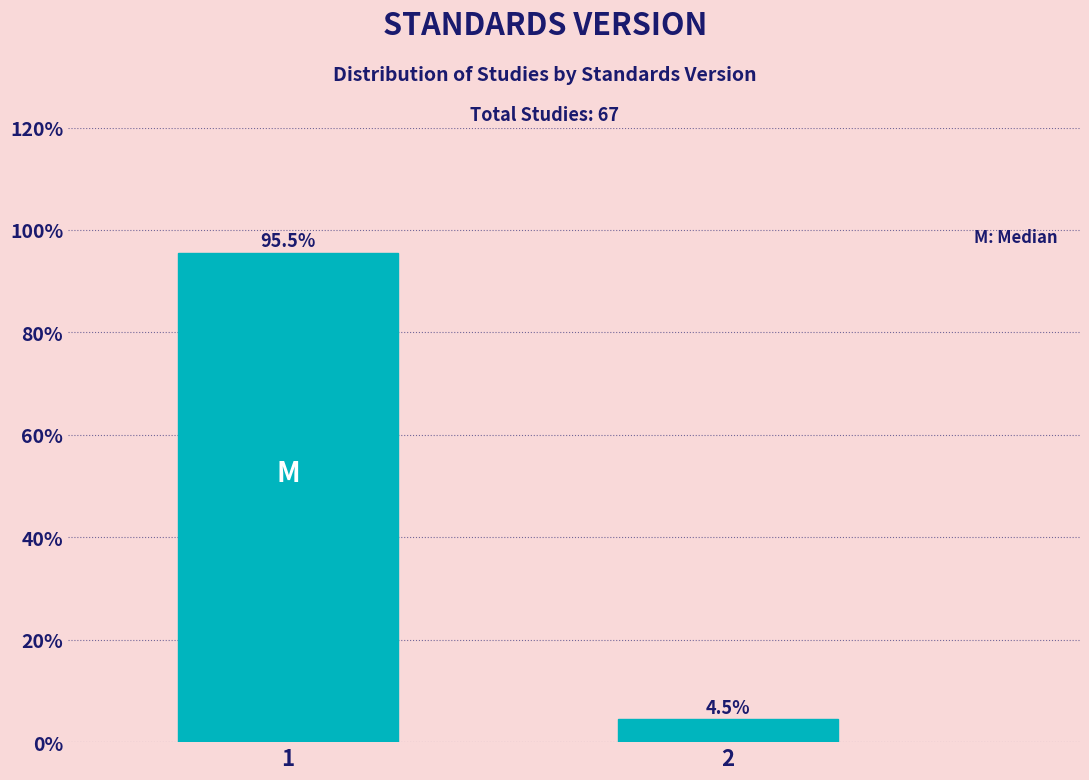

Reading left to right, list all the values displayed in this chart.

1=95.5	2=4.5